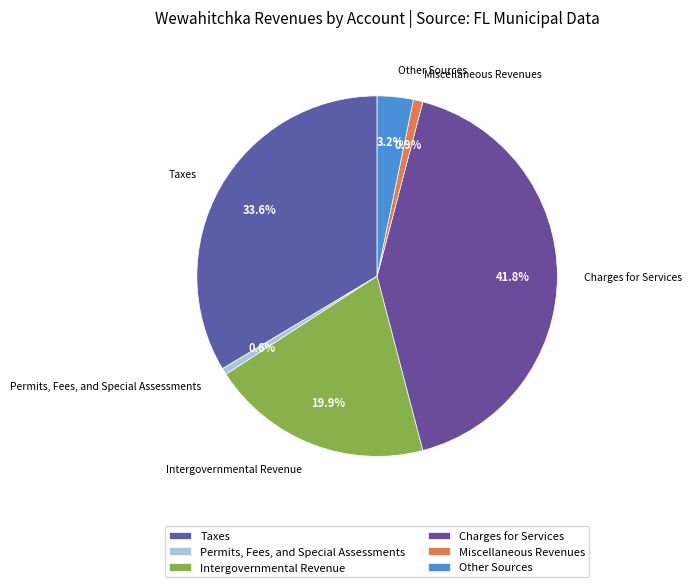

True or false: Miscellaneous Revenues accounts for 12% of the total.

False